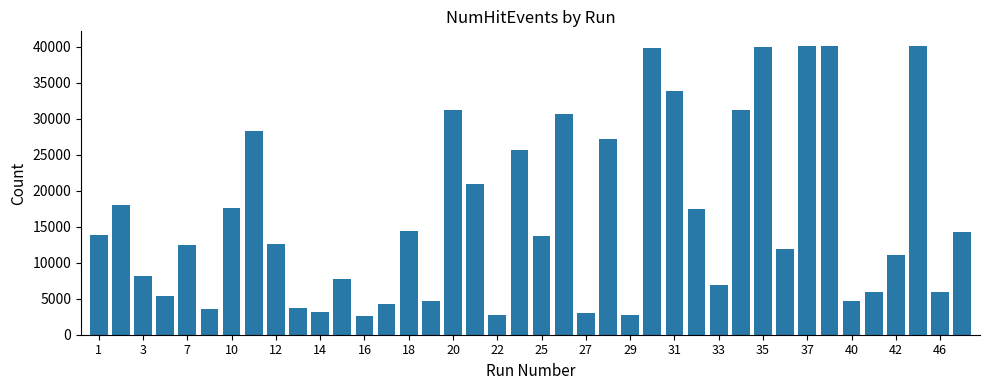

What is the smallest value displayed?

2646